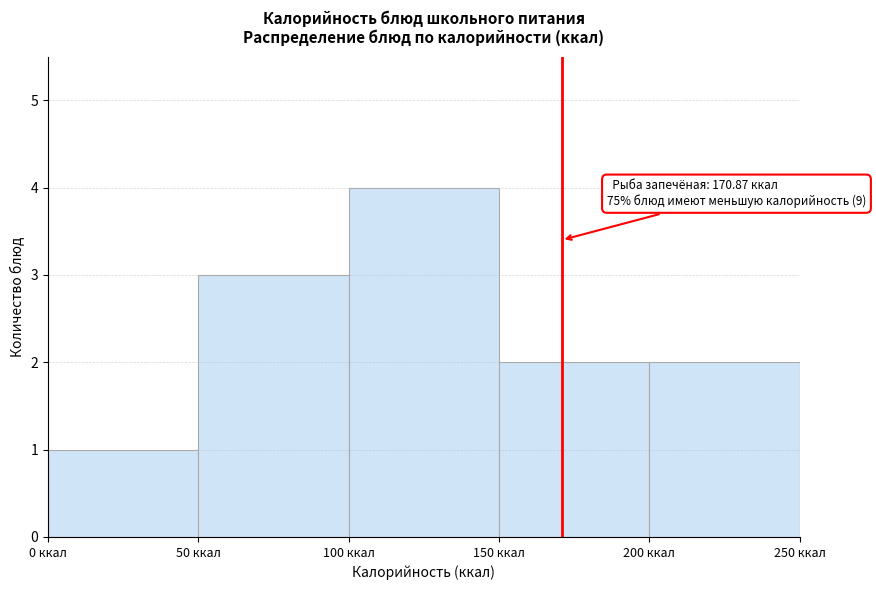

Over which range of the x-axis is the bar tallest?

100 to 150